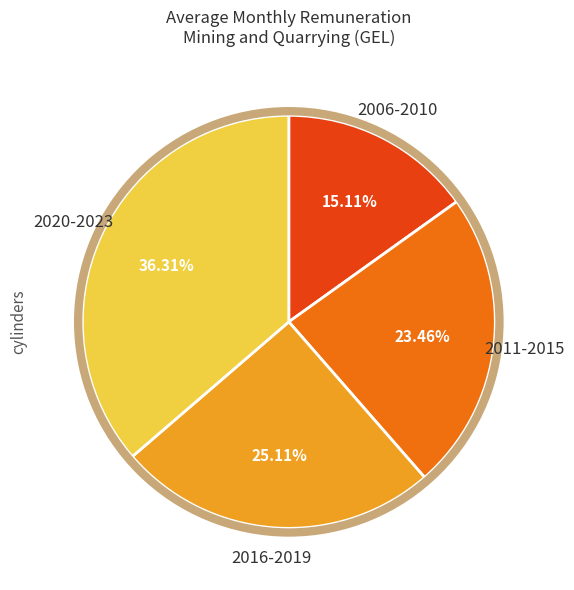

What is the largest slice in the pie chart?

2020-2023